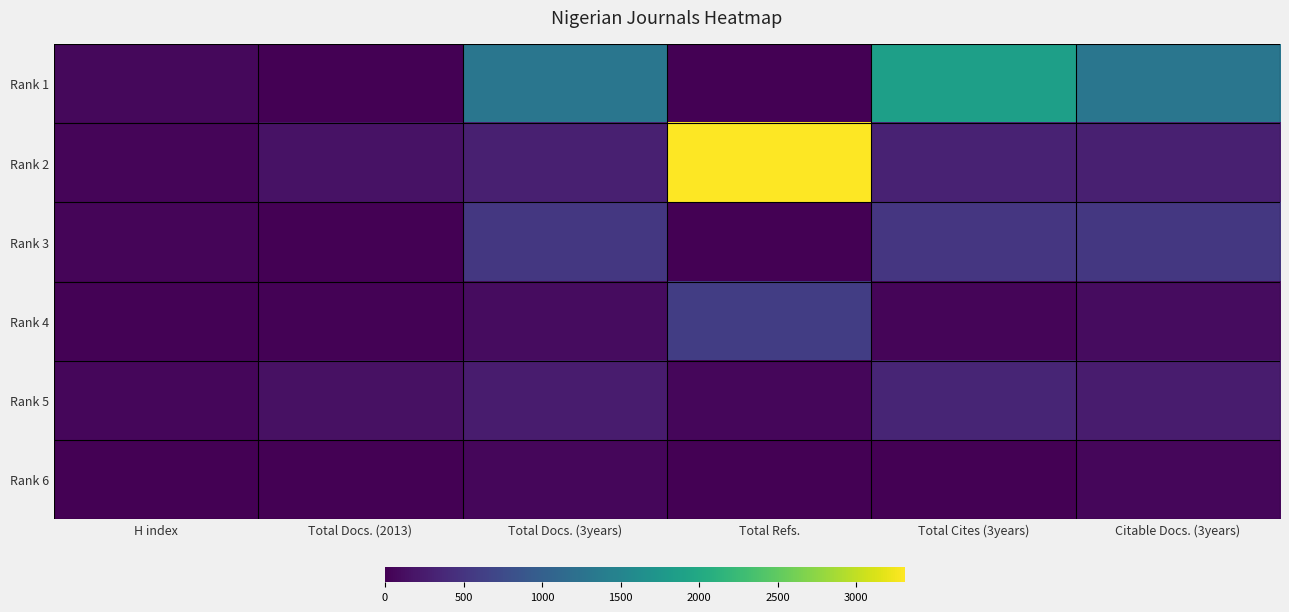

True or false: Rank 1 has a value of 0 at Total Docs. (2013).

True